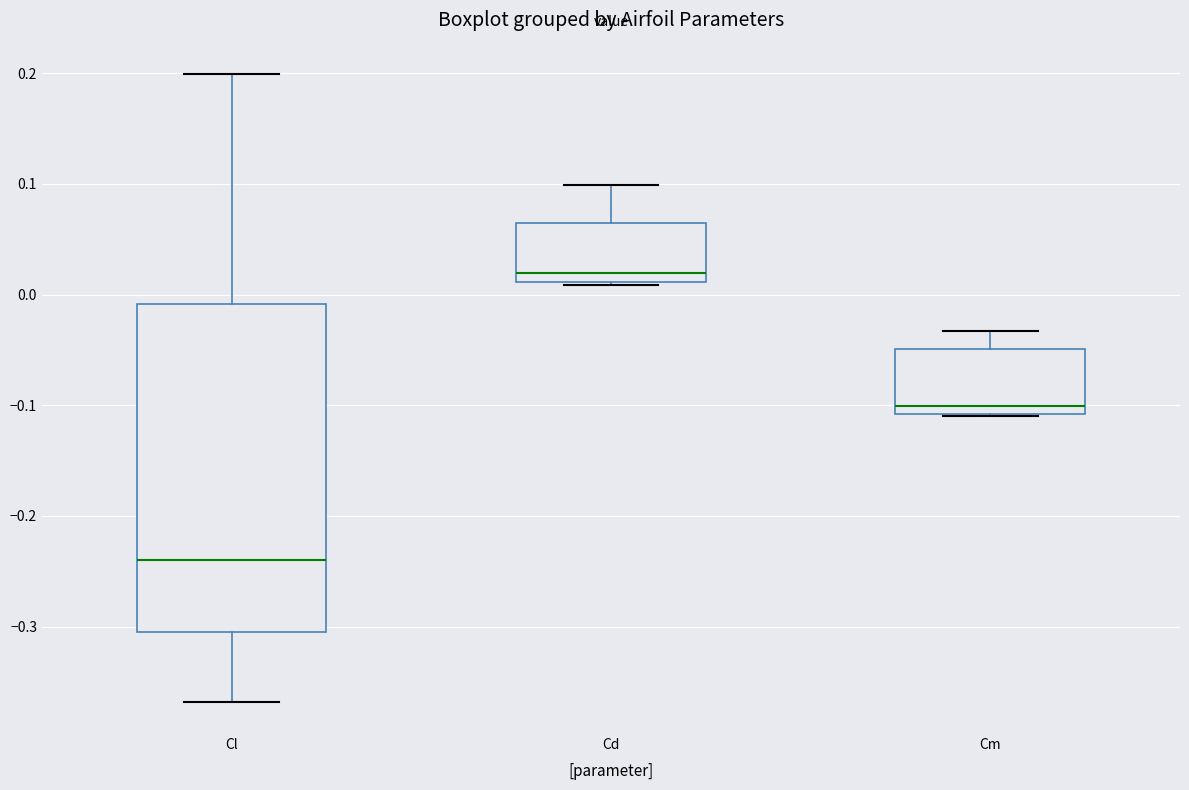

Where is the upper edge of the box for Cm on the y-axis? The values are not printed on the chart, so give them approximately, as read against the axis.

-0.05